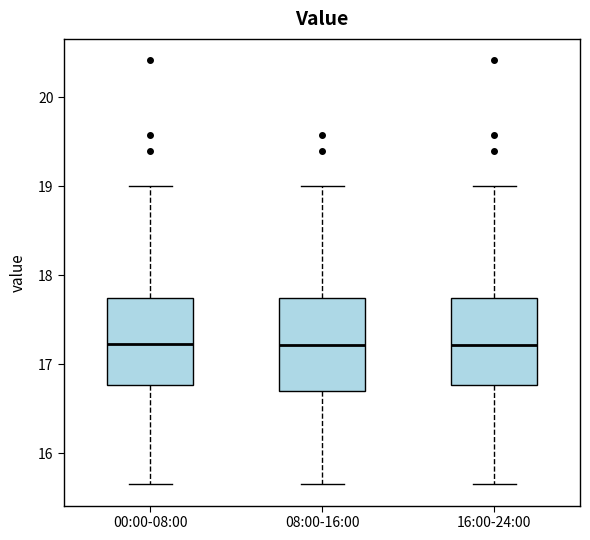

Reading left to right, transcribe this box plot: for each box, give where its median line is, the range the box spans, and where its two whiskers end, as read against the y-axis. The values are not printed on the chart, so give them approximately, as read against the axis.

00:00-08:00: median 17.2, box 16.8 to 17.7, whiskers 15.7 to 19.0
08:00-16:00: median 17.2, box 16.7 to 17.7, whiskers 15.7 to 19.0
16:00-24:00: median 17.2, box 16.8 to 17.7, whiskers 15.7 to 19.0